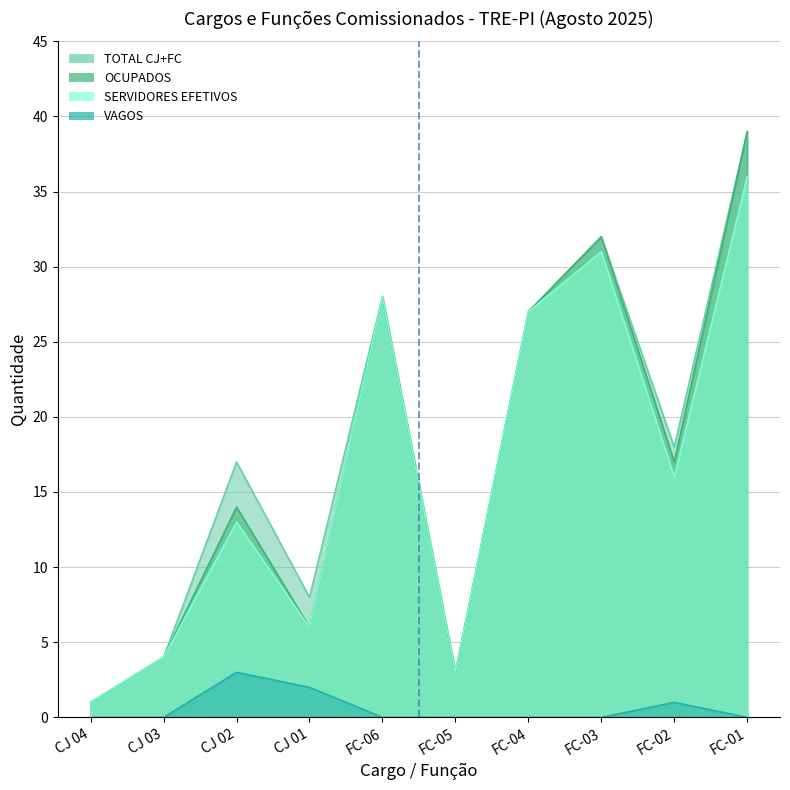

Is the value of VAGOS at FC-05 greater than the value of SERVIDORES EFETIVOS at FC-04?

No